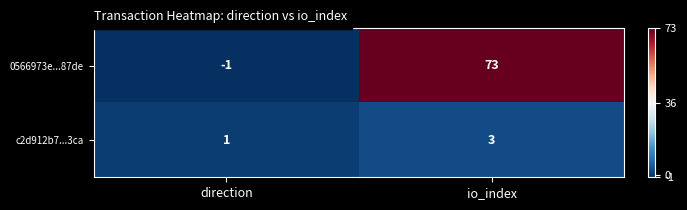

Which series changed the most between direction and io_index?

0566973e...87de